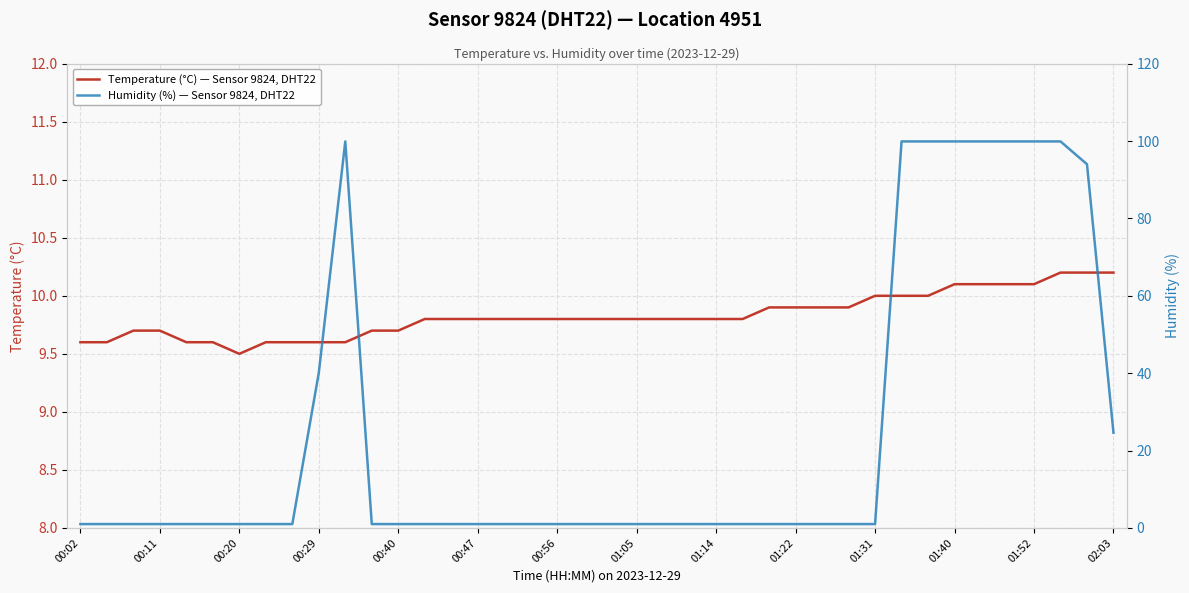

What is the maximum value for Temperature (°C) — Sensor 9824, DHT22?

10.2